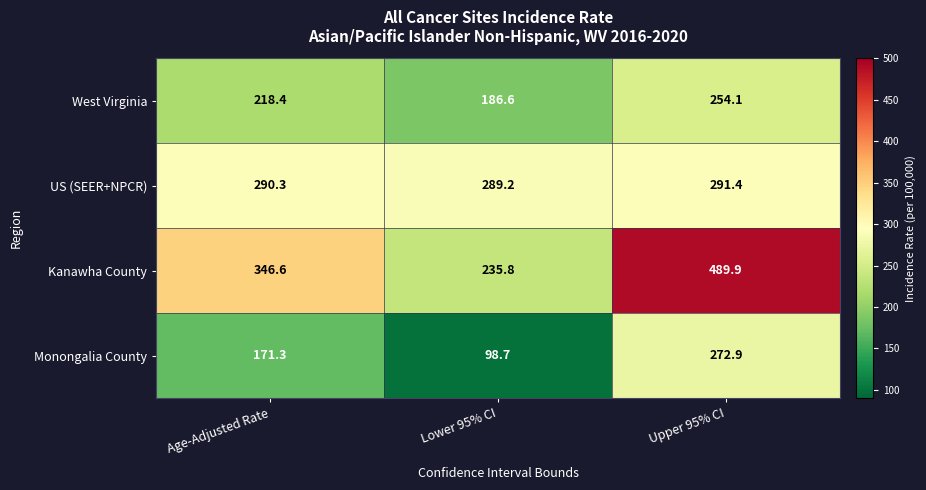

What is the difference between the highest and lowest values at Lower 95% CI?

190.5